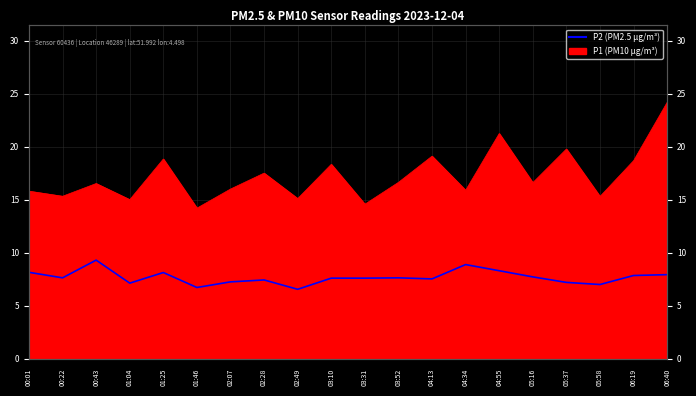

Reading right to left, extract all data points from this chart.

06:40=7.9	06:19=7.8	05:58=7.0	05:37=7.2	05:16=7.7	04:55=8.3	04:34=8.9	04:13=7.5	03:52=7.6	03:31=7.6	03:10=7.6	02:49=6.5	02:28=7.4	02:07=7.2	01:46=6.7	01:25=8.1	01:04=7.1	00:43=9.3	00:22=7.6	00:01=8.2